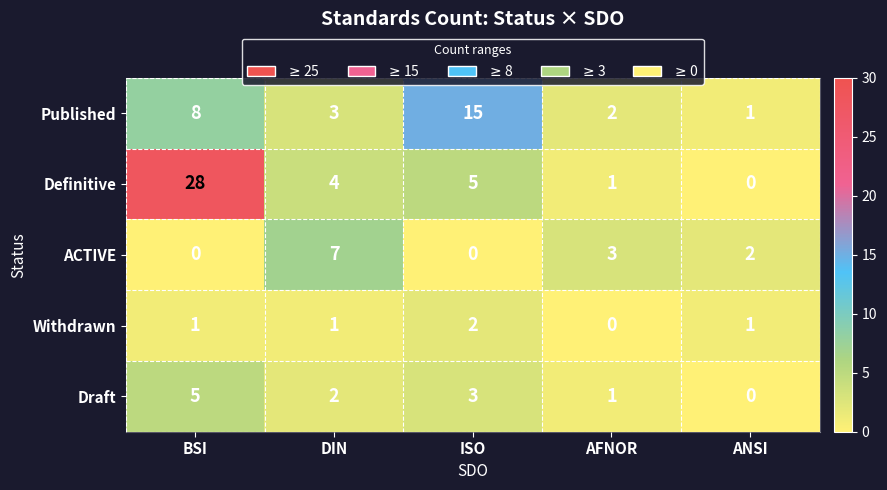

Which series has the largest total across all categories?

Definitive